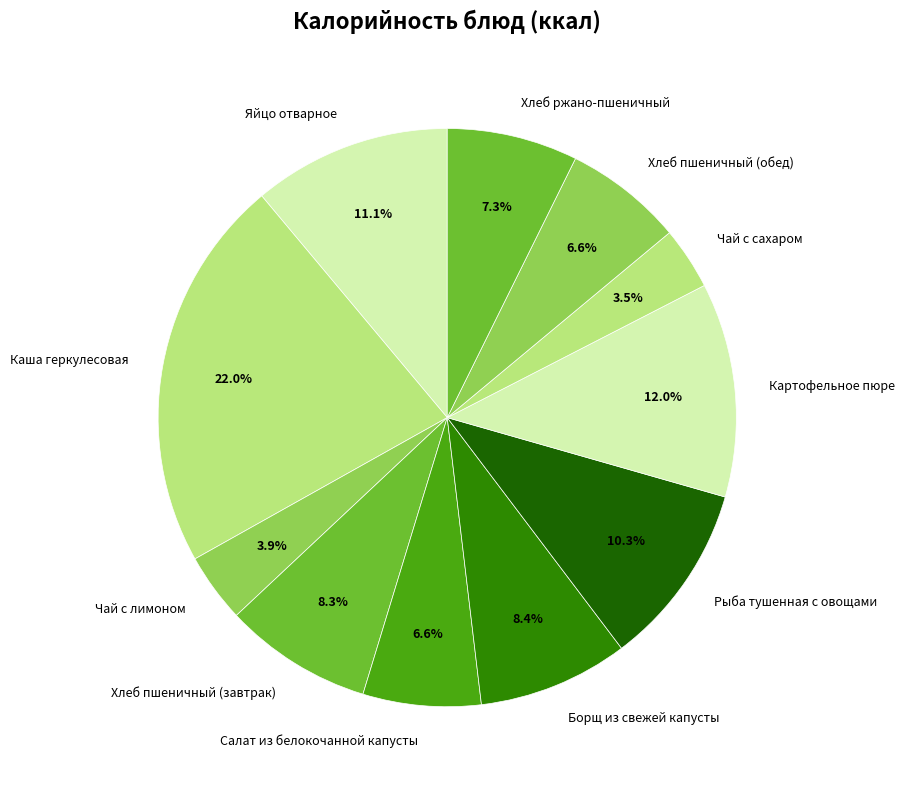

What is the largest slice in the pie chart?

Каша геркулесовая